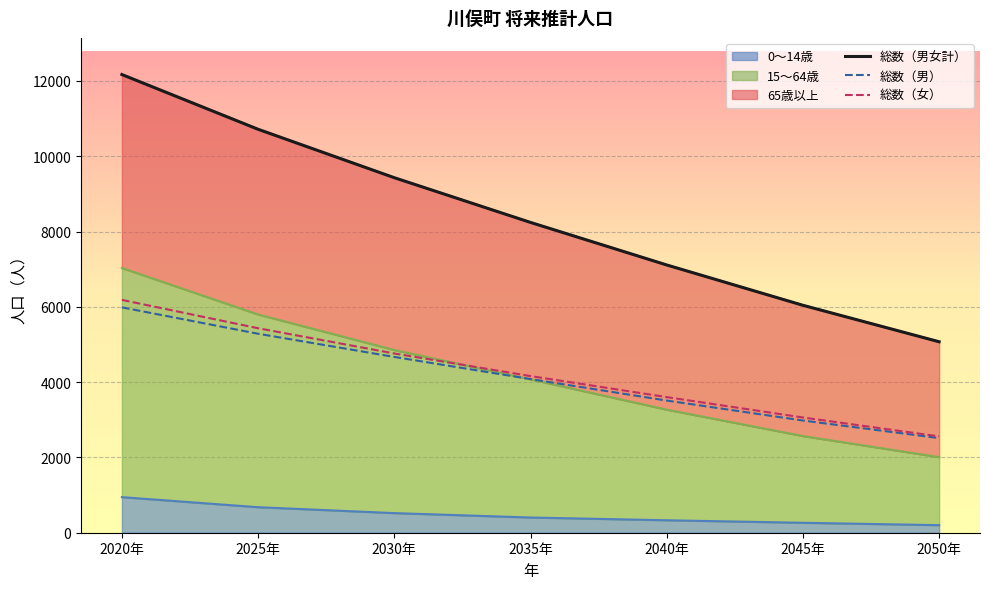

How many values in the 総数（男女計） series exceed 8242?

3